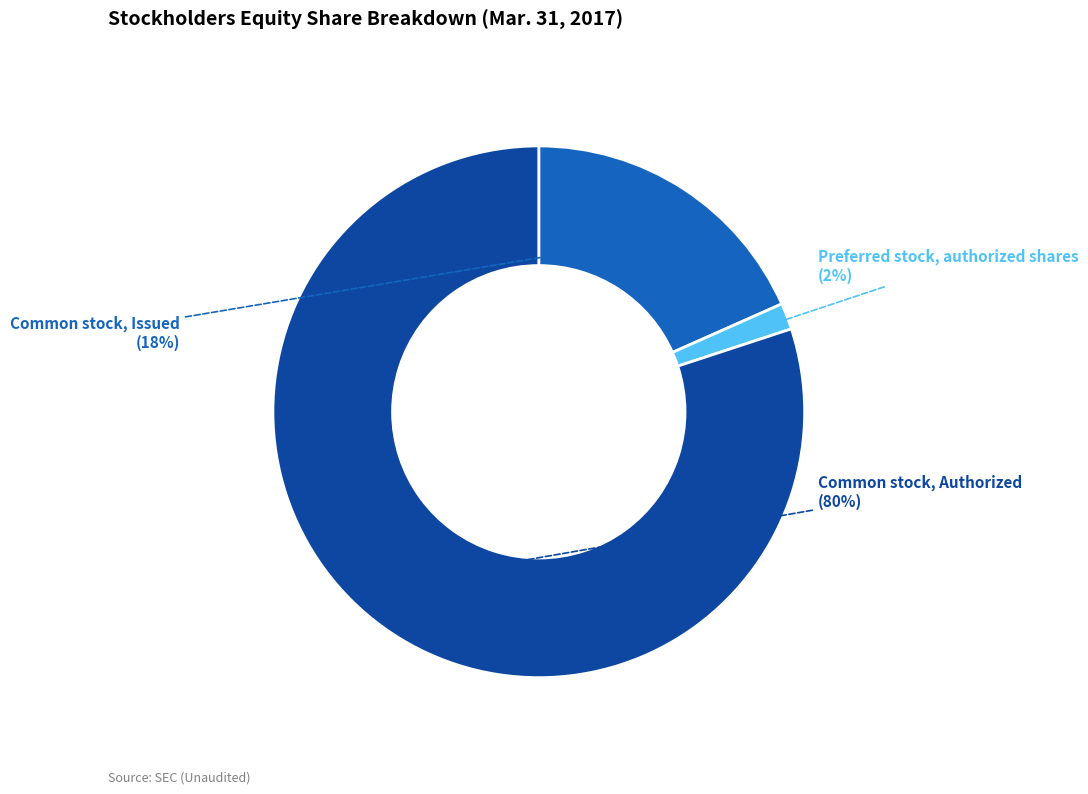

Is it true that Common stock, Authorized is 70% of the pie?

False